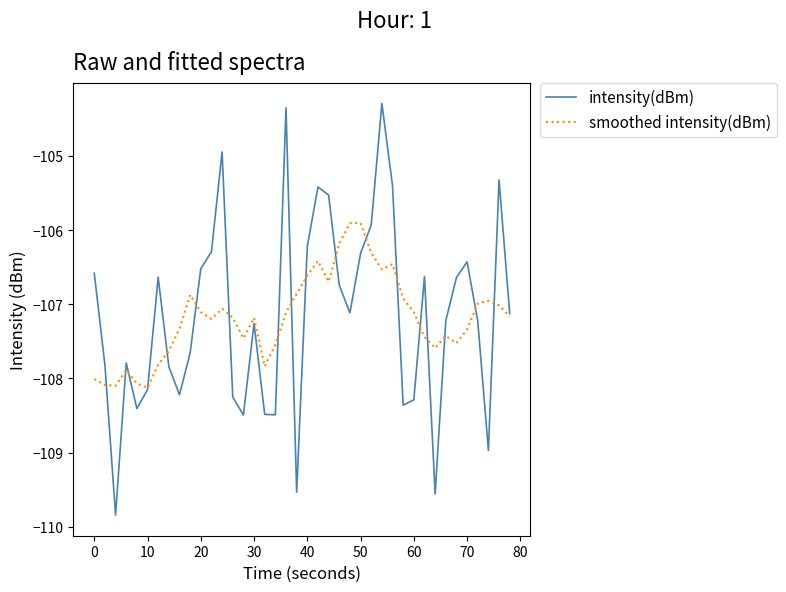

Rank the series by their maximum value, from lowest to highest.

smoothed intensity(dBm), intensity(dBm)